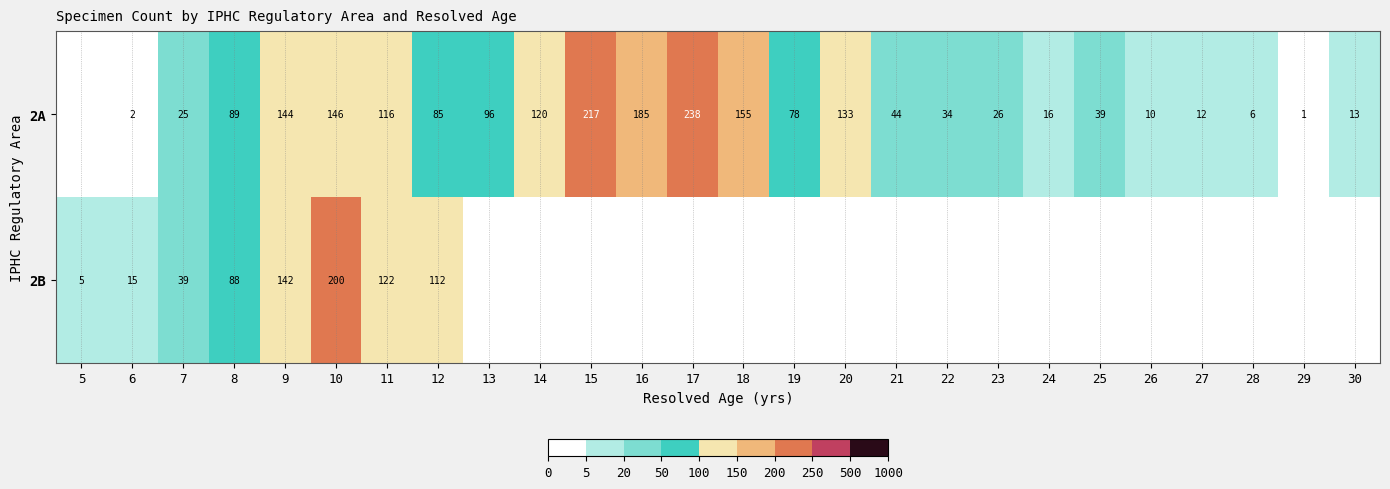

The value of 2A at 28 is 3. True or false?

False